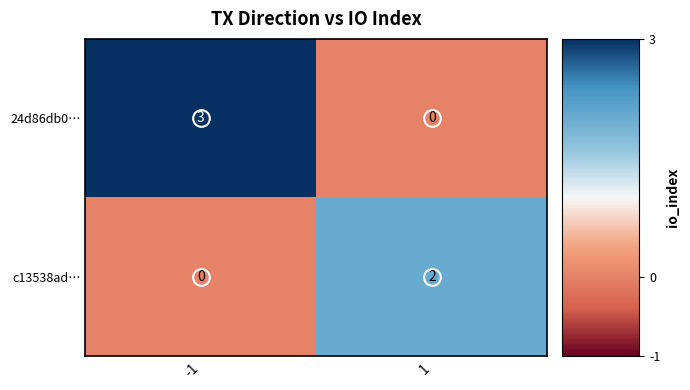

Rank the series by their average value, from highest to lowest.

24d86db0…, c13538ad…